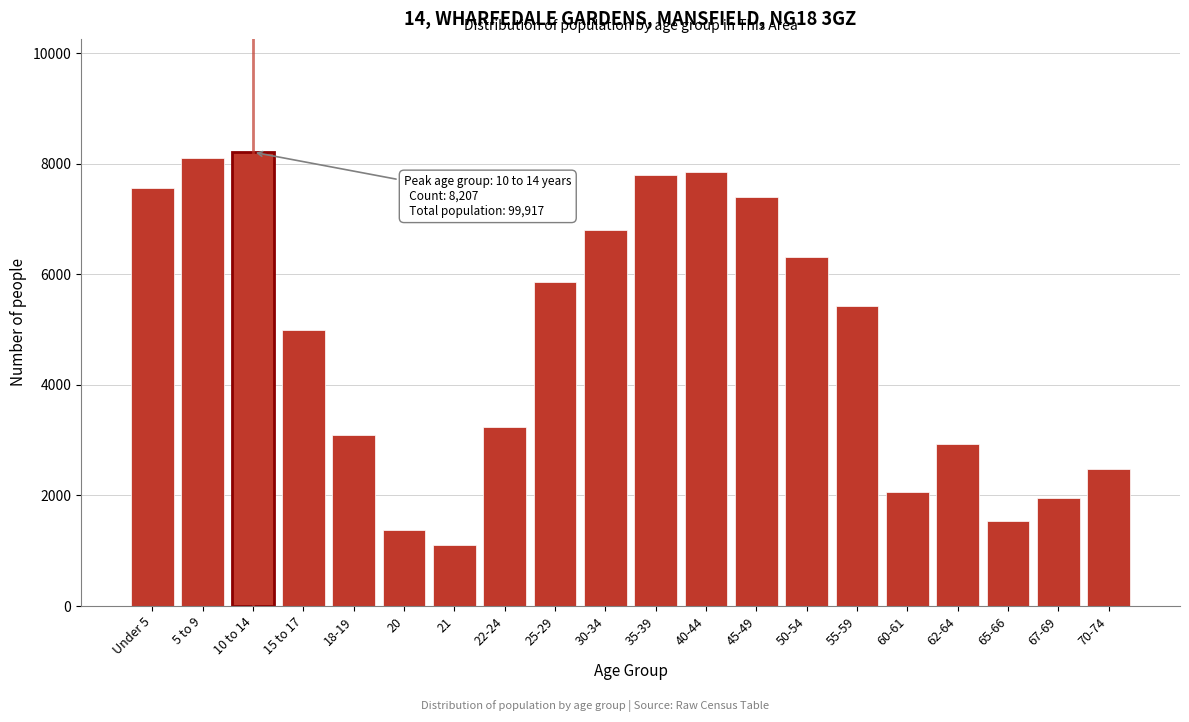

Reading right to left, list all the values displayed in this chart.

70-74=2475	67-69=1961	65-66=1533	62-64=2933	60-61=2055	55-59=5421	50-54=6317	45-49=7394	40-44=7852	35-39=7802	30-34=6807	25-29=5854	22-24=3240	21=1095	20=1367	18-19=3091	15 to 17=4993	10 to 14=8207	5 to 9=8102	Under 5=7562